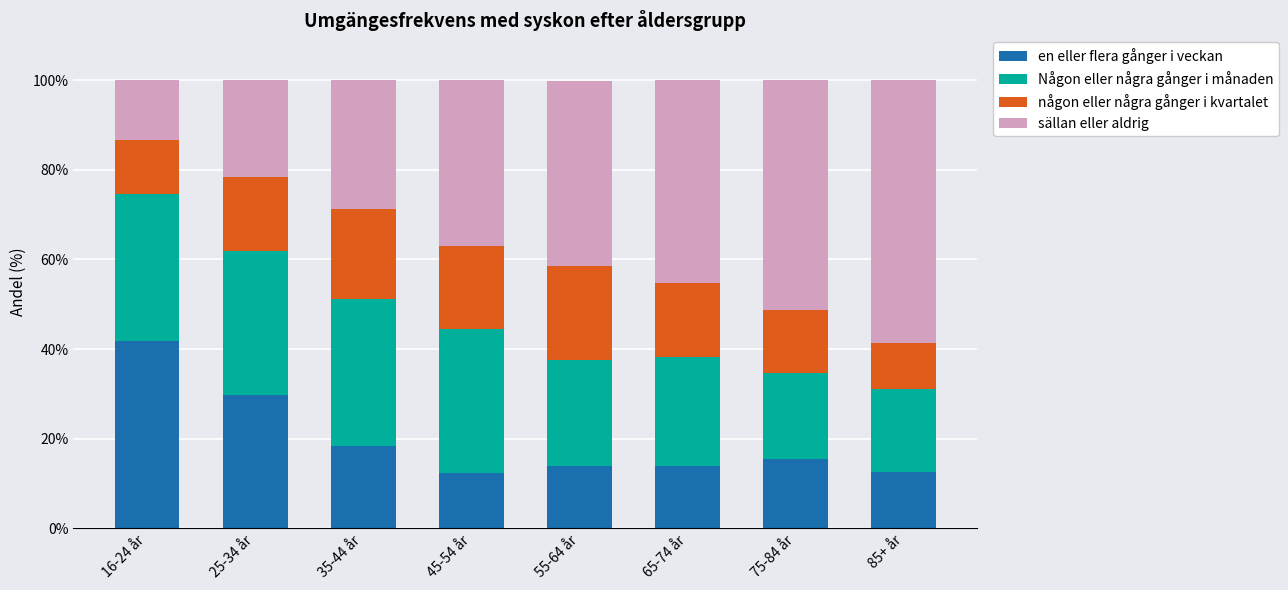

At which label does en eller flera gånger i veckan reach its peak?

16-24 år